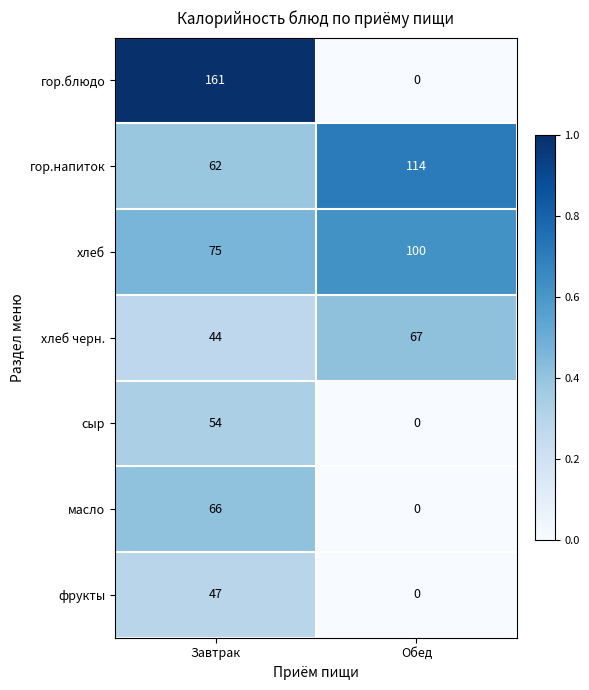

Reading left to right, extract all data points from this chart.

гор.блюдо: 161	0
гор.напиток: 62	114
хлеб: 75	100
хлеб черн.: 44	67
сыр: 54	0
масло: 66	0
фрукты: 47	0